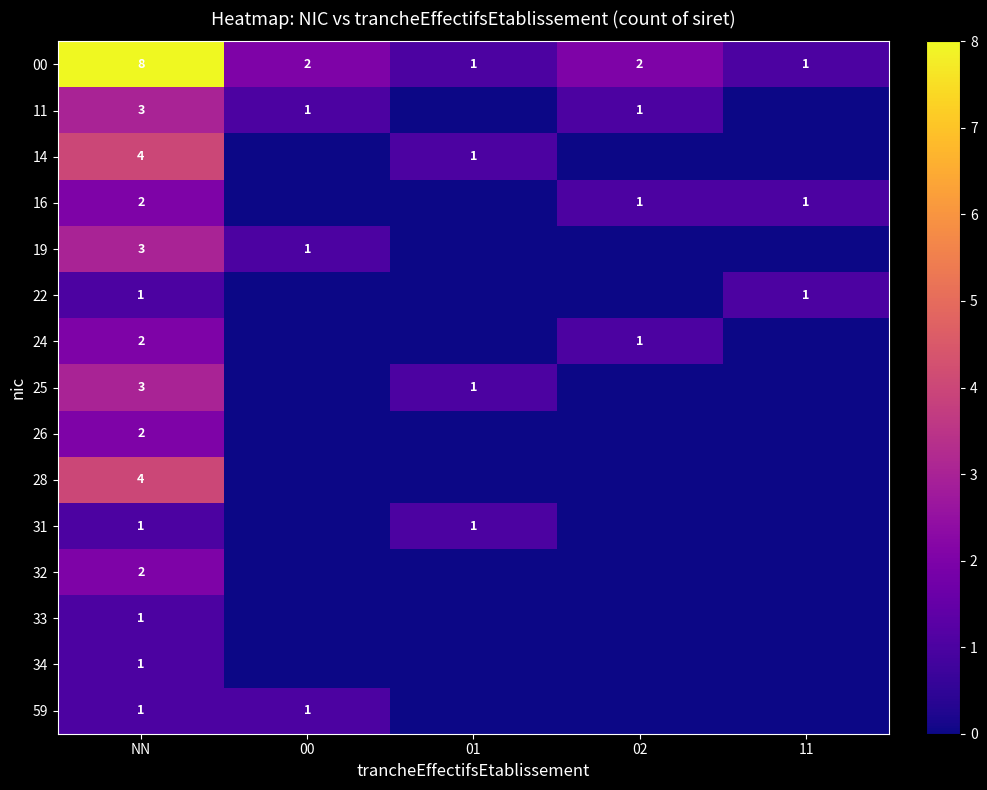

What is the spread (max minus min) of values at 11?

1